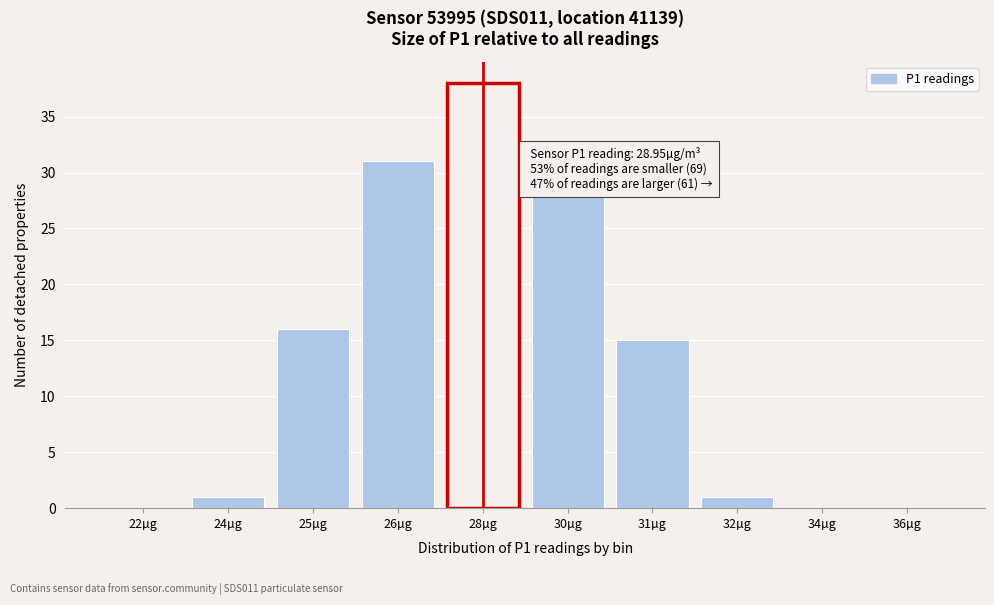

Reading left to right, list all the values displayed in this chart.

22µg=0	24µg=1	25µg=16	26µg=31	28µg=38	30µg=28	31µg=15	32µg=1	34µg=0	36µg=0